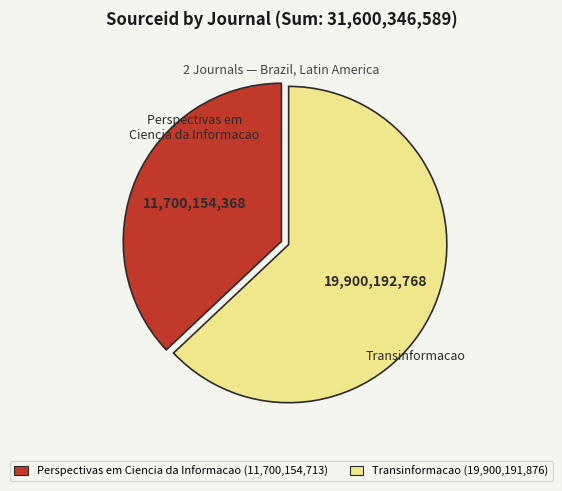

Between Transinformacao (19,900,191,876) and Perspectivas em Ciencia da Informacao (11,700,154,713), which is larger?

Transinformacao (19,900,191,876)